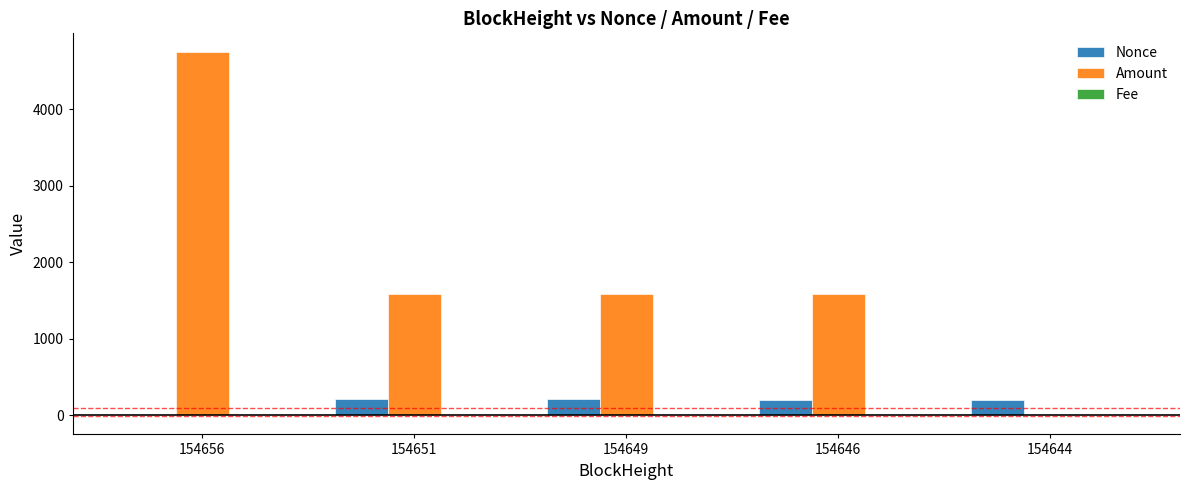

At which label does Amount reach its peak?

154656